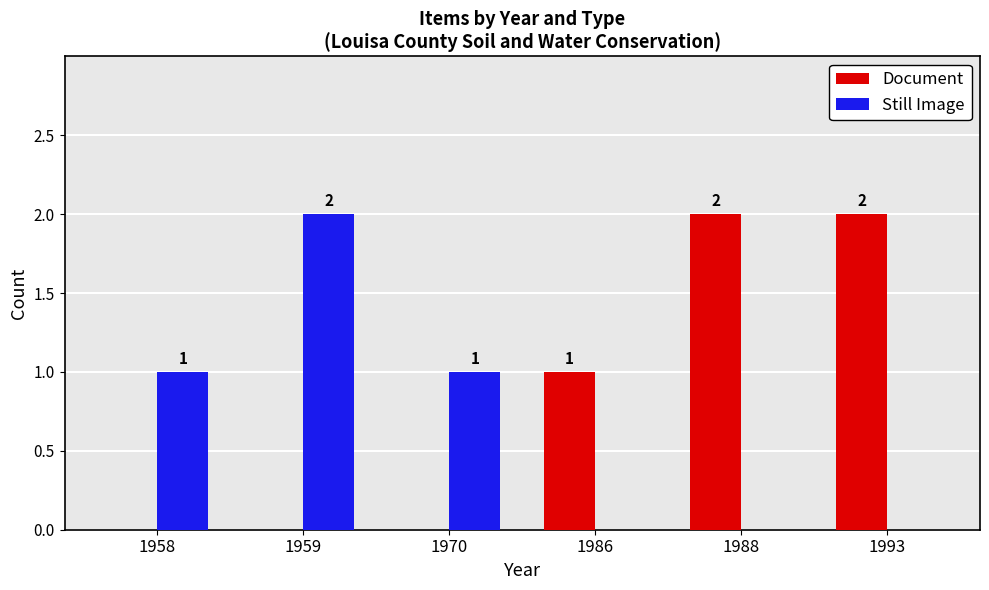

How many categories are shown in the chart?

6